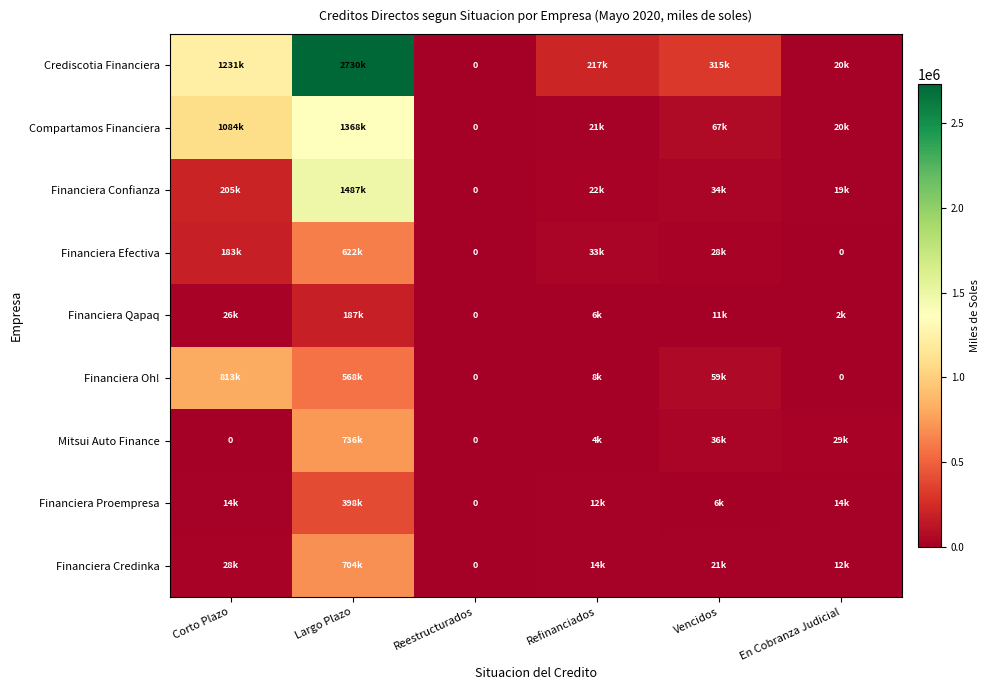

How many data points does each series have?

6